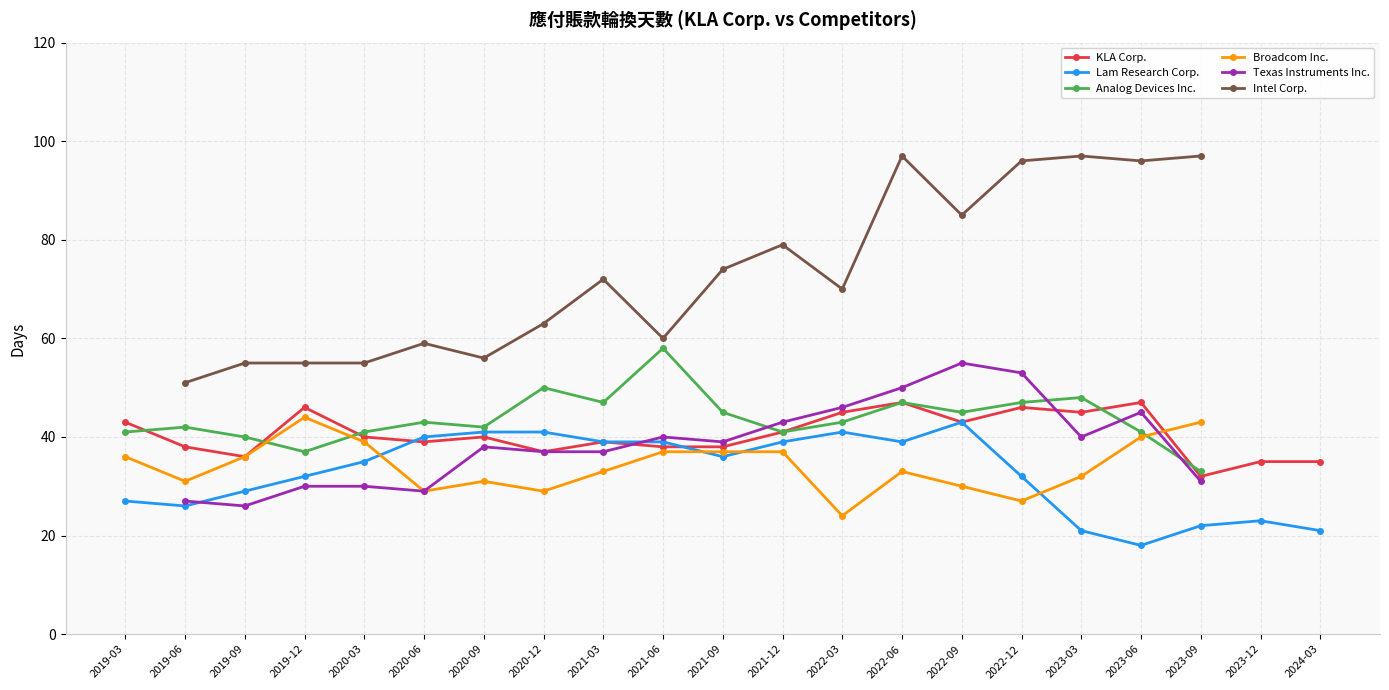

What is the average value of the Lam Research Corp. series?

33